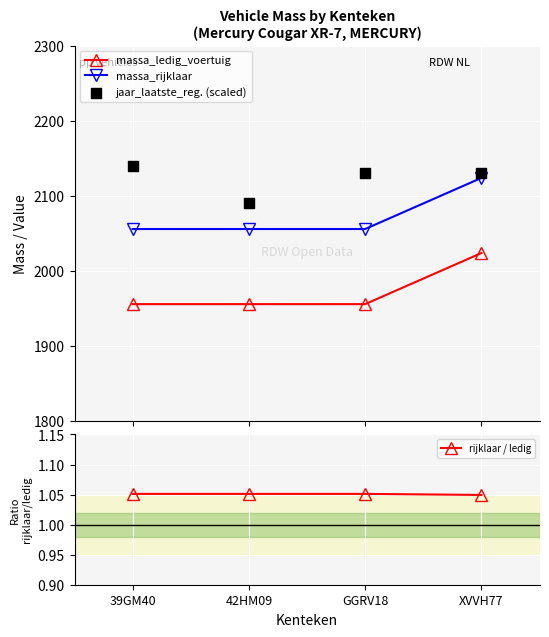

At which category is the sum across all series the highest?

XVVH77